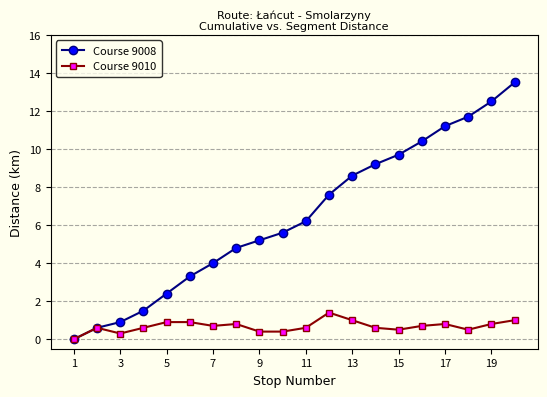

True or false: Course 9010 has more than 0 interior local peaks.

True